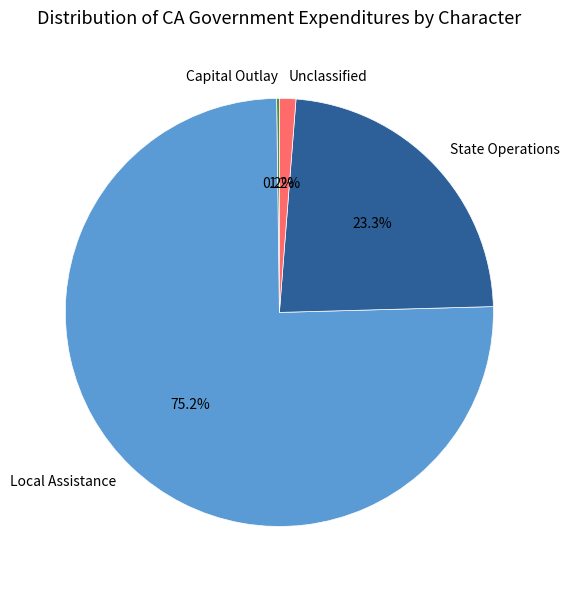

Which has a higher value, Local Assistance or State Operations?

Local Assistance